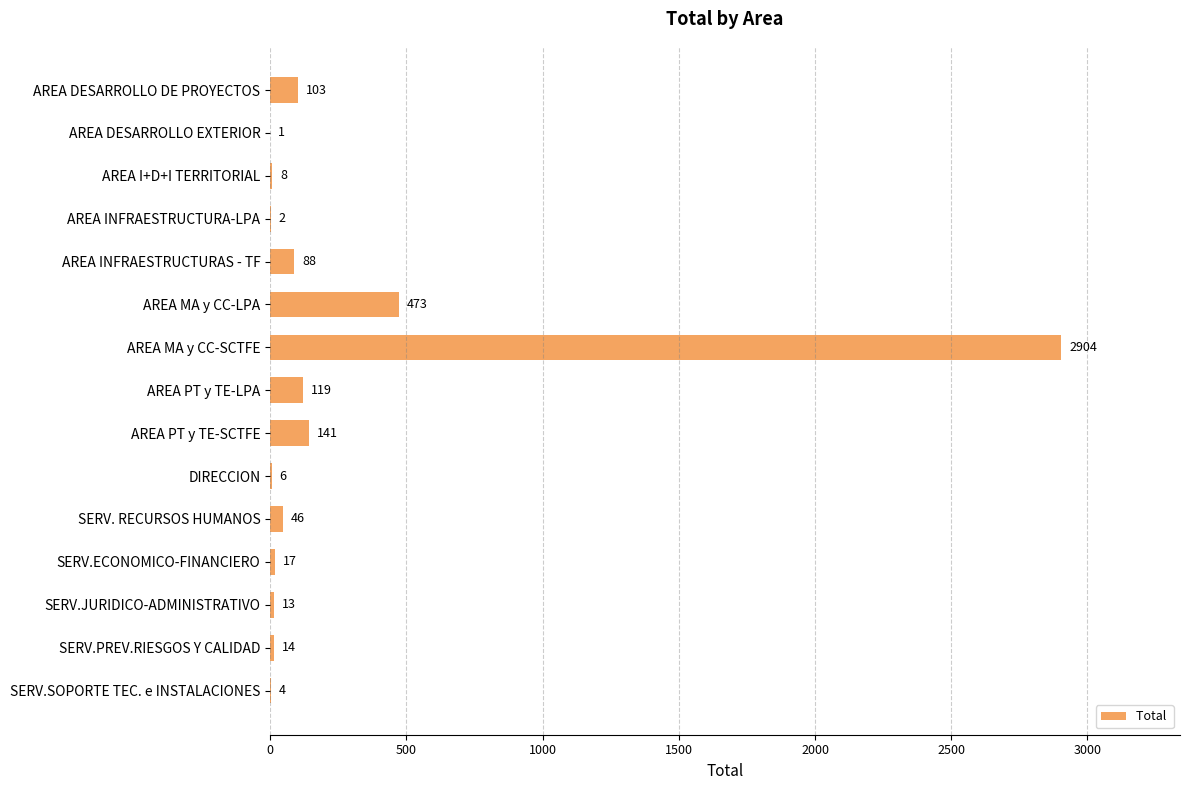

At which category does the chart reach its peak across all series?

AREA MA y CC-SCTFE